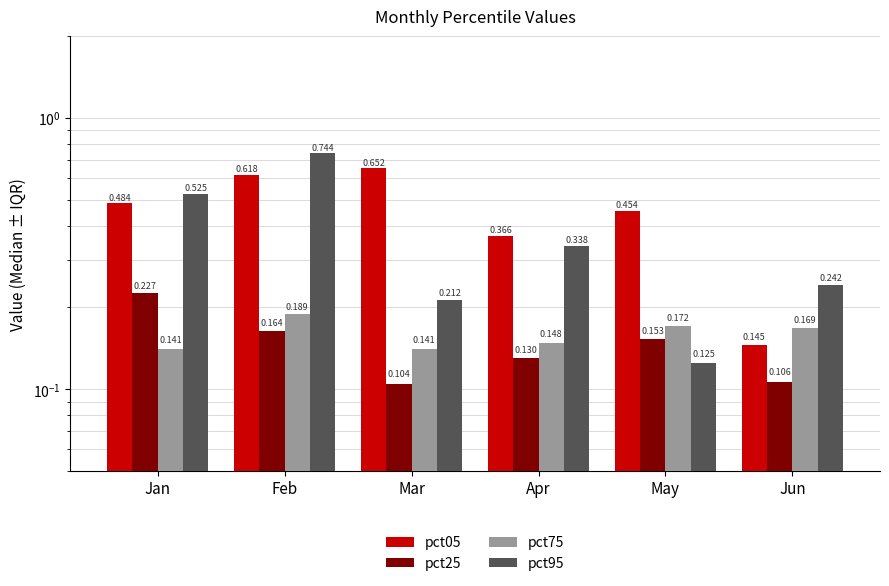

What are all the series names shown in the legend?

pct05, pct25, pct75, pct95